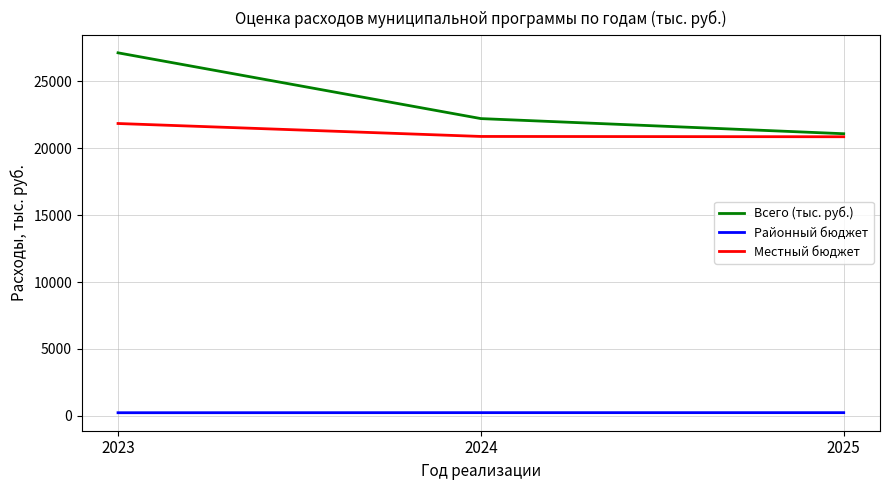

Read the Районный бюджет value at 2025.

226.6